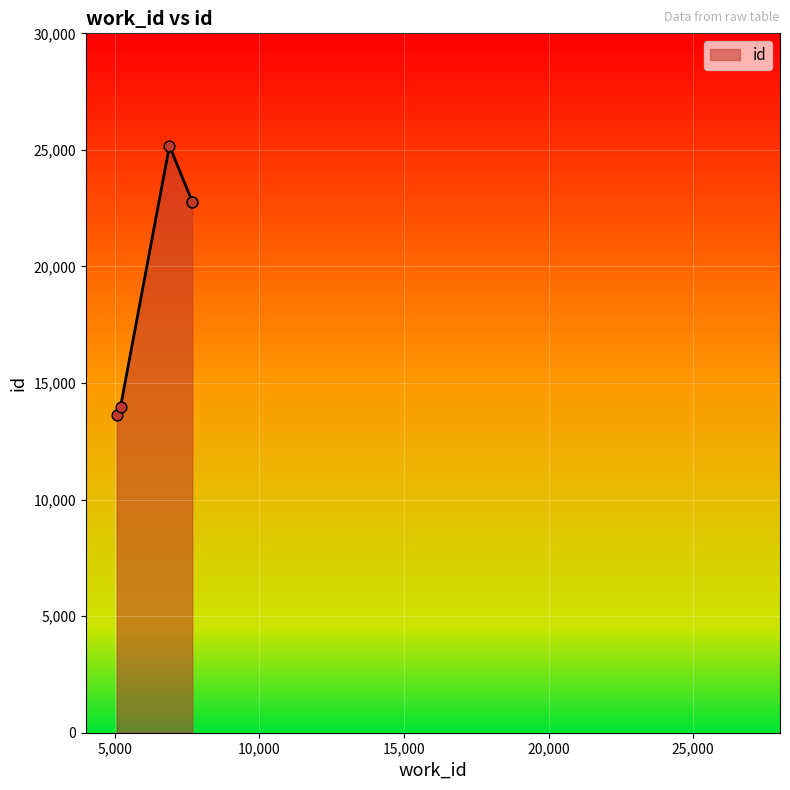

Approximately how many times larger is the value at 6889 compared to 7677?

1.1